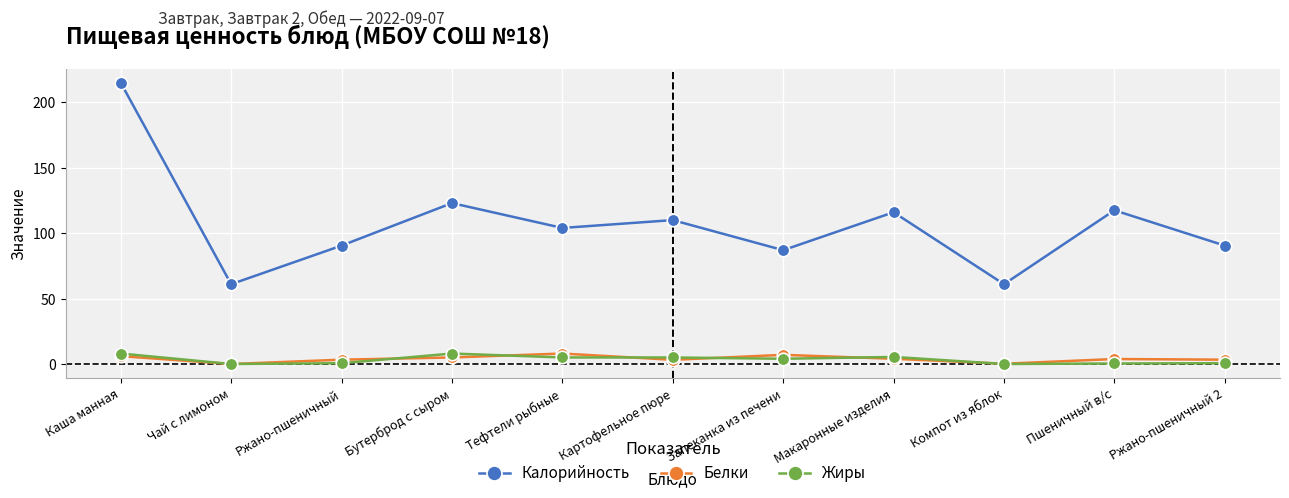

What is the spread (max minus min) of values at Тефтели рыбные?

99.0